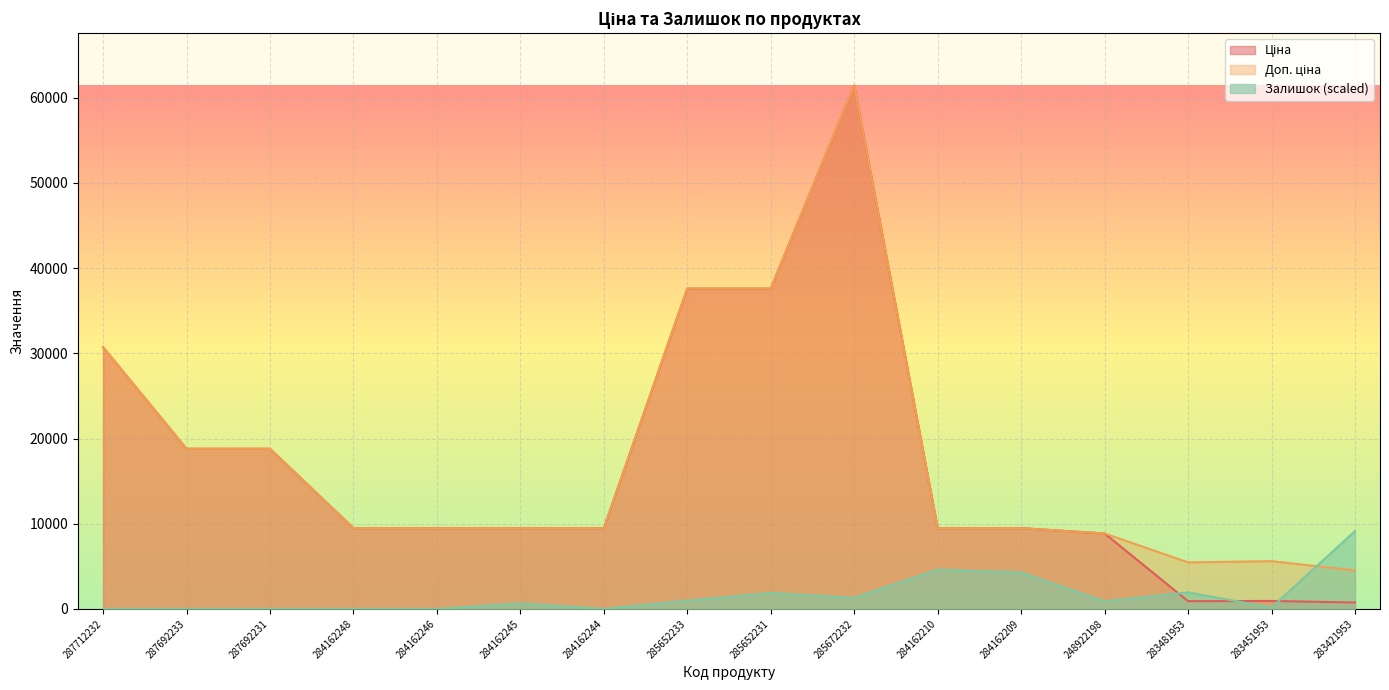

True or false: Доп. ціна has a value of 4513.3 at 283421953.

True